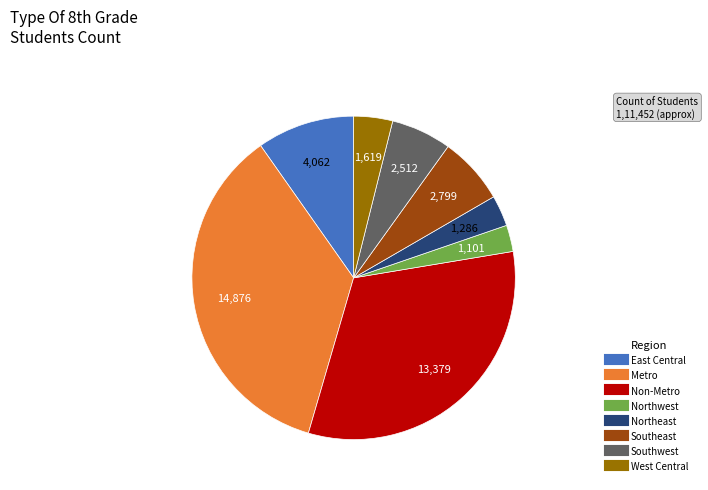

Is it true that Southwest is 6% of the pie?

True